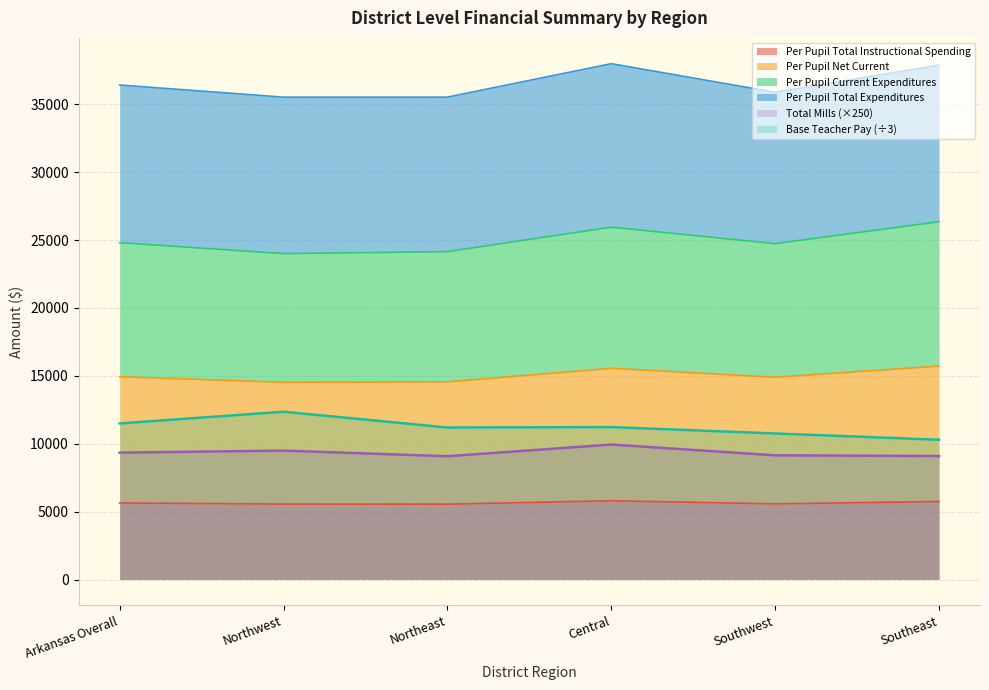

True or false: Per Pupil Total Instructional Spending and Total Mills cross at least once.

False